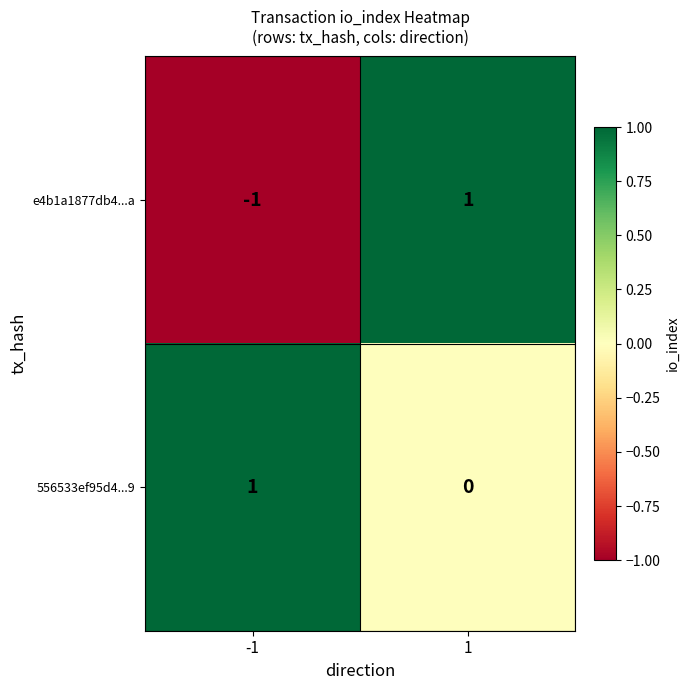

Is the value of 556533ef95d4...9 at 1 greater than the value of e4b1a1877db4...a at -1?

Yes